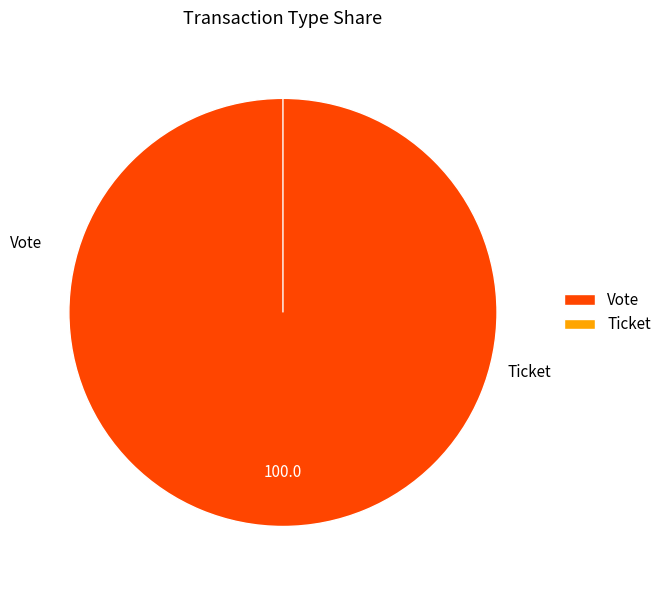

Combined, do Vote and Ticket account for over 50%?

Yes